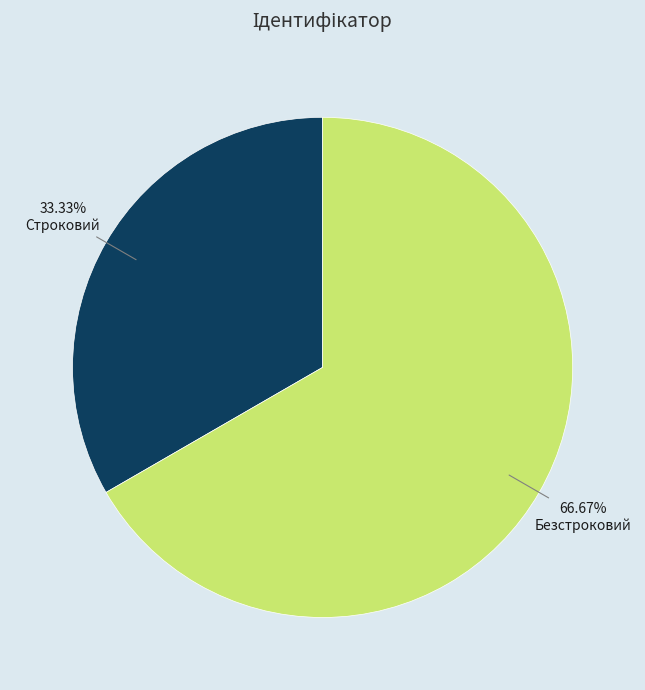

What is the smallest slice in the pie chart?

Строковий